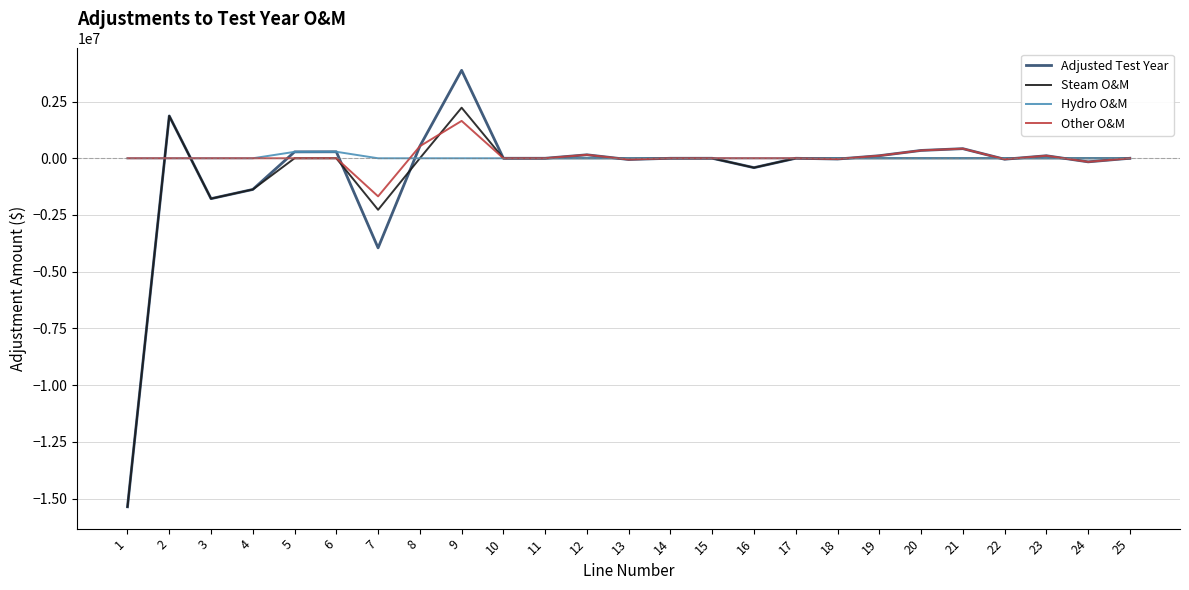

The Hydro O&M series shows 0.0 at 16. True or false?

True